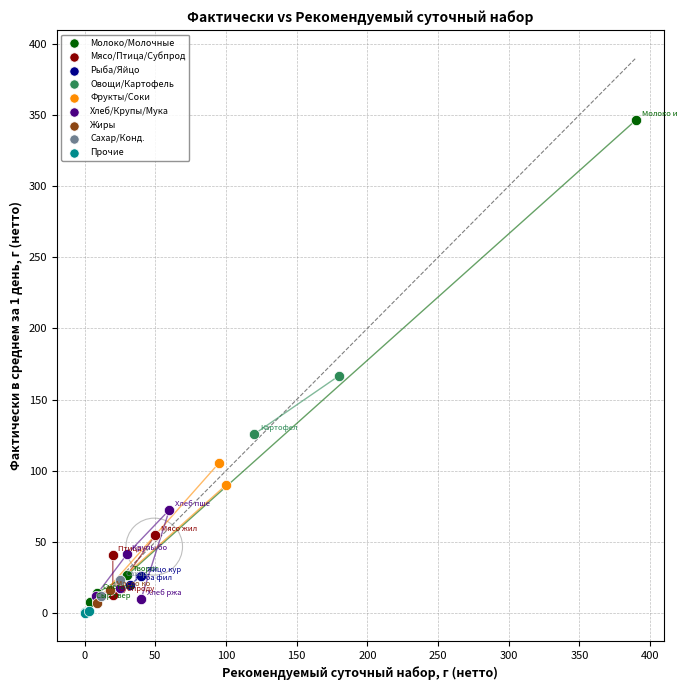

Which series contains the highest Y value?

Молоко/Молочные